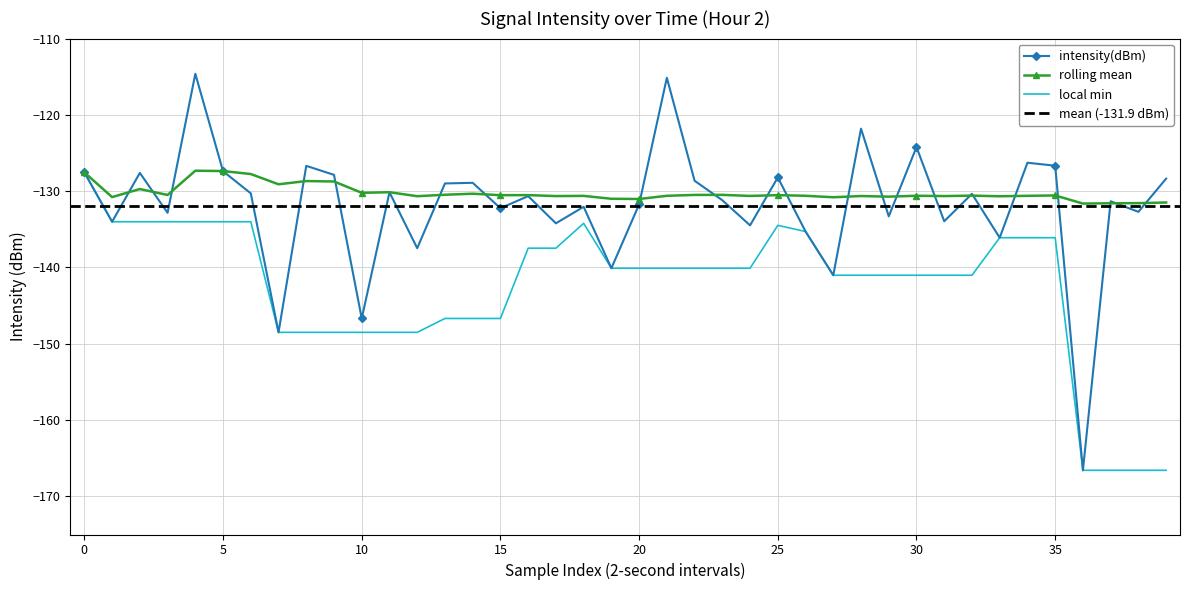

What is the difference between the intensity(dBm) values at 17 and 19?

5.9